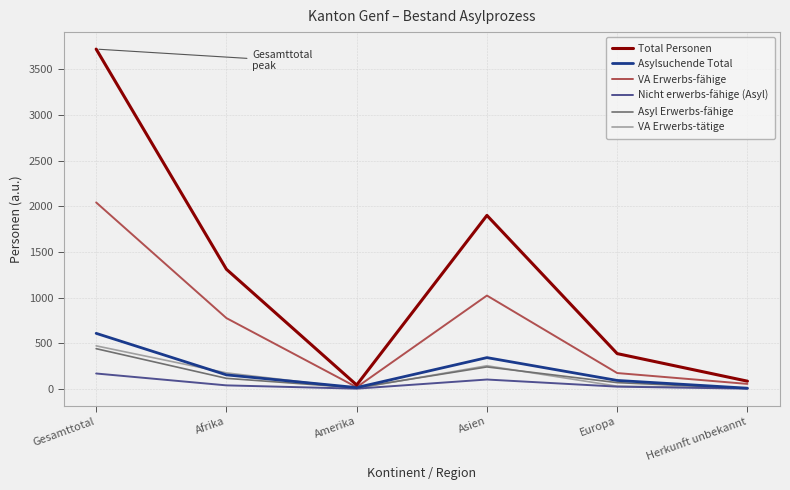

Is it true that VA Erwerbs-fähige equals 54 at Herkunft unbekannt?

True